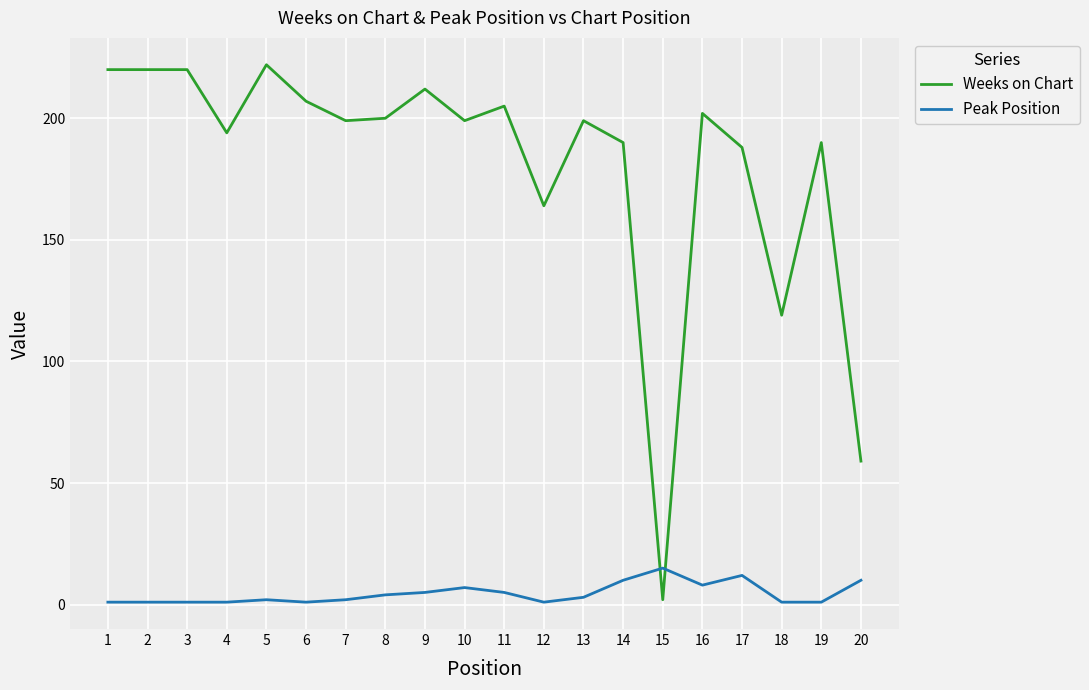

How many intersections are there between Weeks on Chart and Peak Position?

2